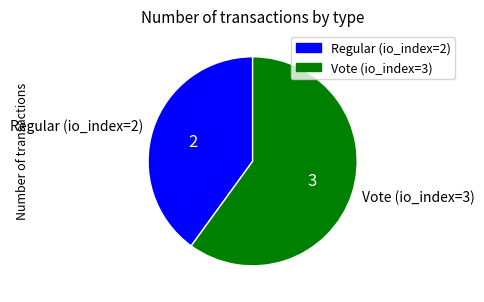

Between Regular (io_index=2) and Vote (io_index=3), which is larger?

Vote (io_index=3)